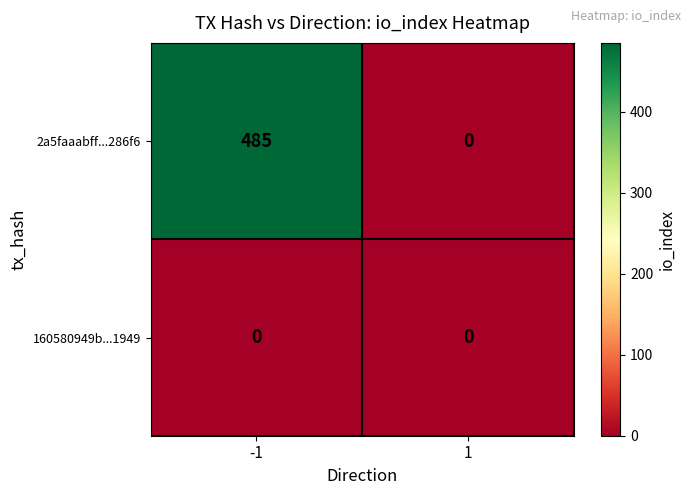

Reading left to right, extract all data points from this chart.

2a5faaabff...286f6: -1=485	1=0
160580949b...1949: -1=0	1=0